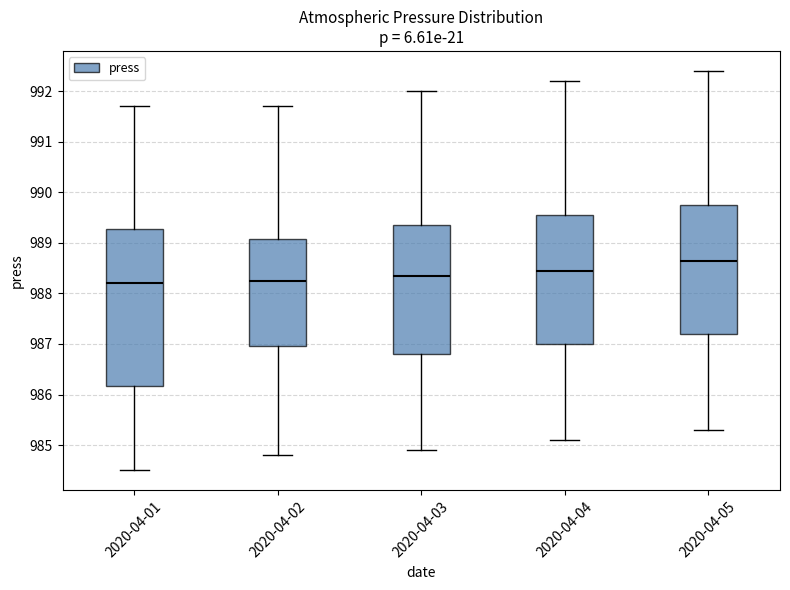

Reading left to right, read every box against the y-axis: the position of its median line, the range the box covers, and the ends of its whiskers. The values are not printed on the chart, so give them approximately, as read against the axis.

2020-04-01: median 988.2, box 986.2 to 989.3, whiskers 984.5 to 991.7
2020-04-02: median 988.3, box 987.0 to 989.1, whiskers 984.8 to 991.7
2020-04-03: median 988.4, box 986.8 to 989.4, whiskers 984.9 to 992.0
2020-04-04: median 988.5, box 987.0 to 989.6, whiskers 985.1 to 992.2
2020-04-05: median 988.7, box 987.2 to 989.8, whiskers 985.3 to 992.4